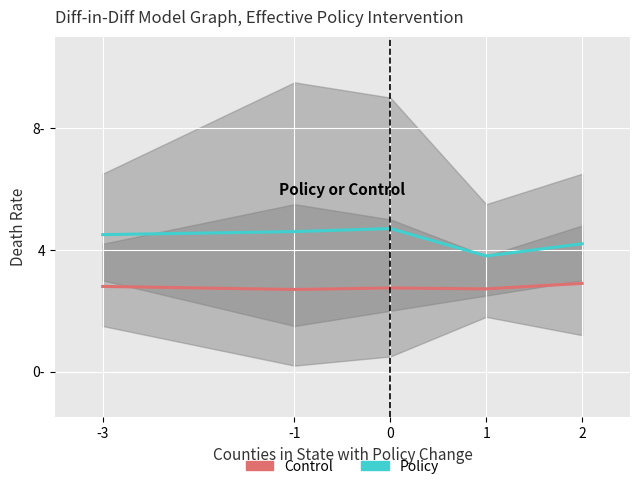

Between 2 and 1, which is larger?

2